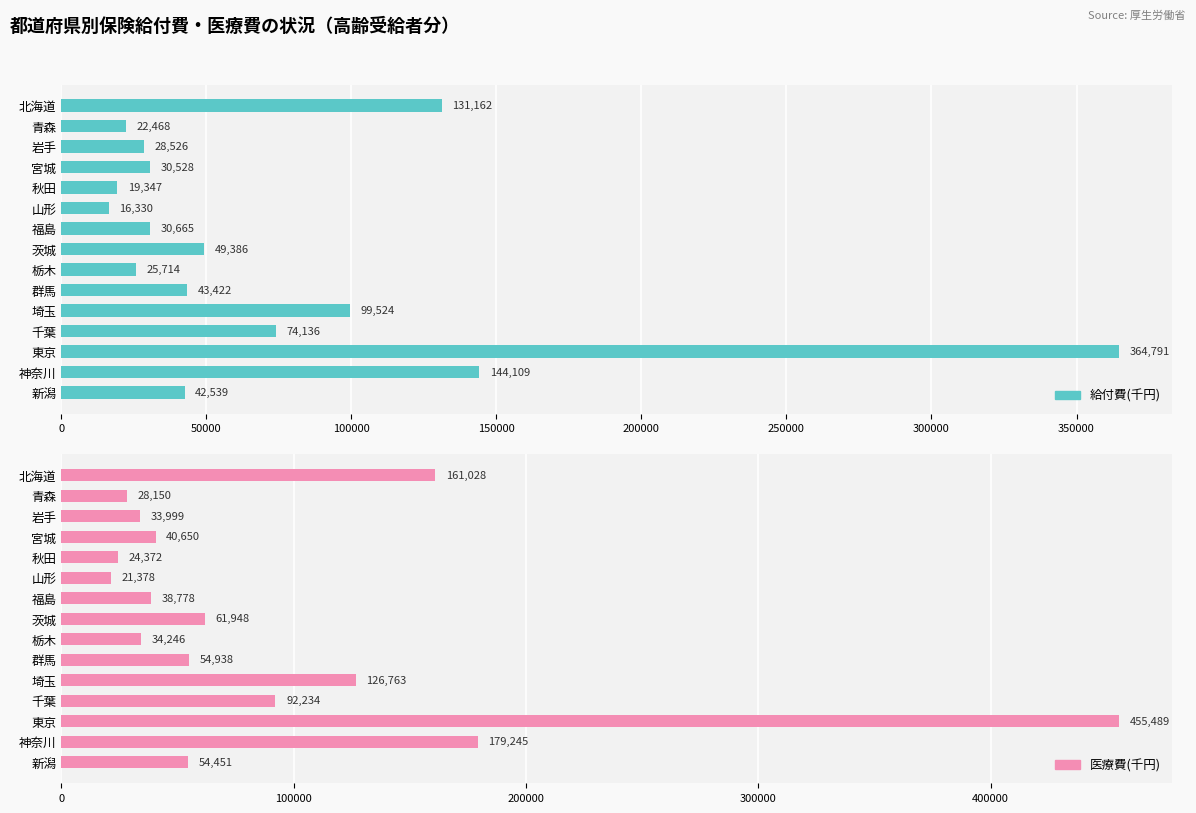

Which has a higher value, 東京 or 新潟?

東京